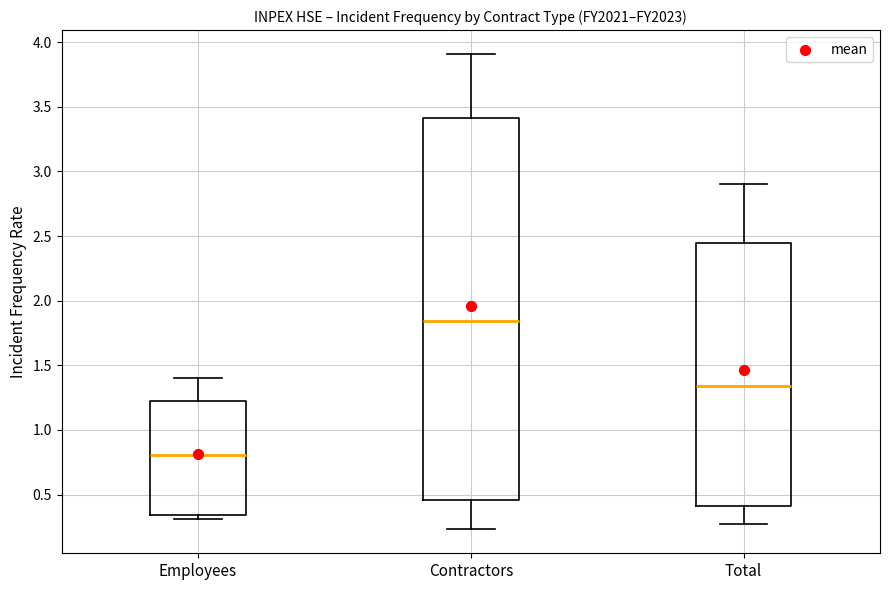

Where is the upper edge of the box for Employees on the y-axis? The values are not printed on the chart, so give them approximately, as read against the axis.

1.25